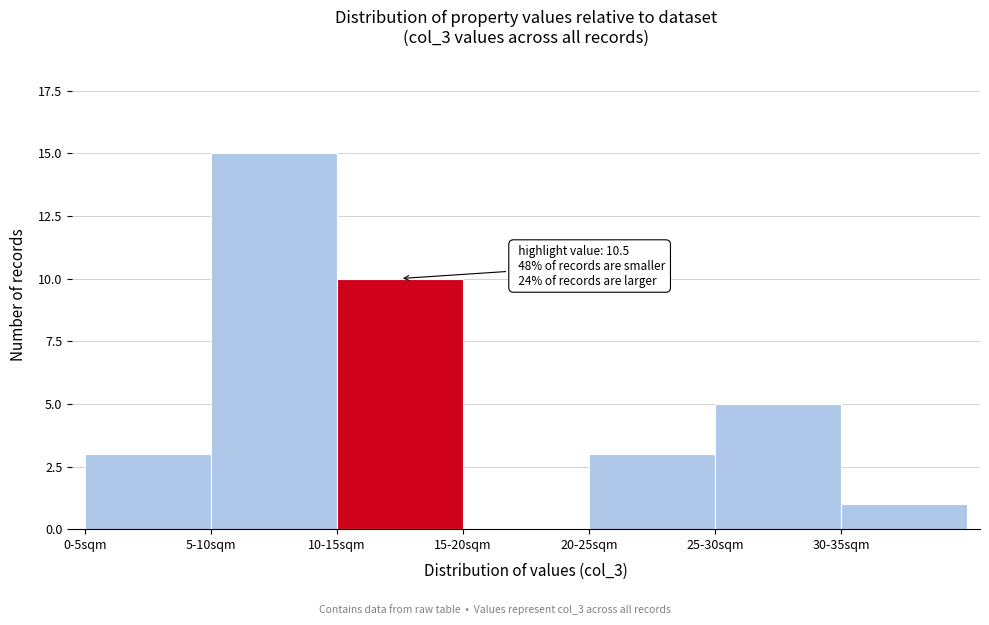

Reading right to left, what are all the values shown in this chart?

30-35sqm=1	25-30sqm=5	20-25sqm=3	15-20sqm=0	10-15sqm=10	5-10sqm=15	0-5sqm=3